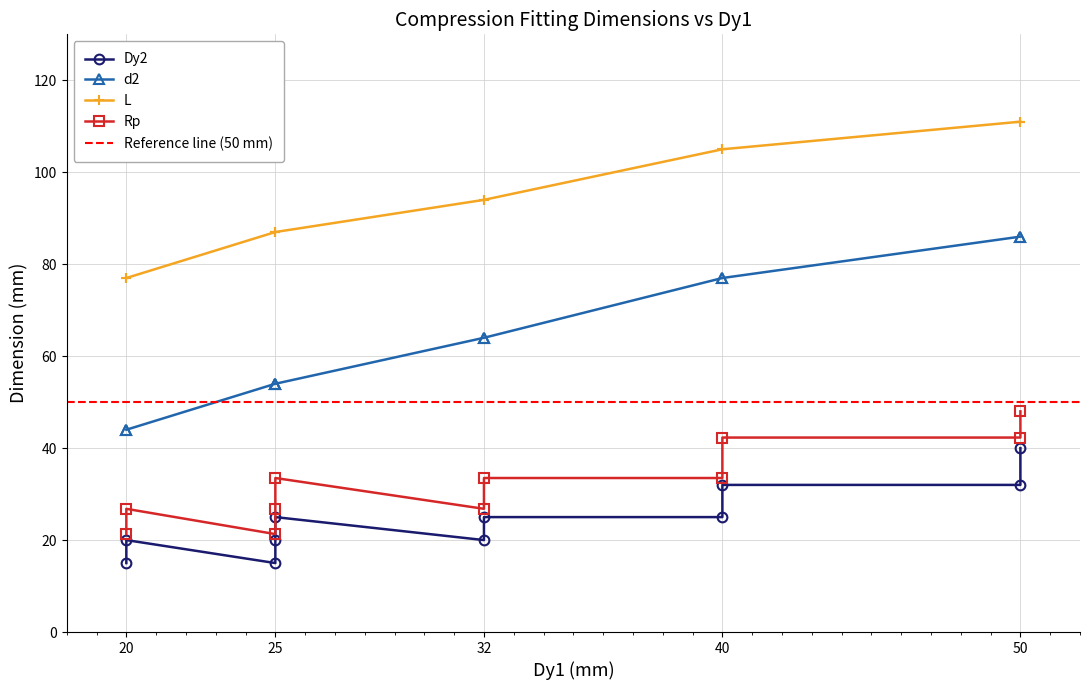

How many Dy2##LENGTH##MILLIMETERS values are between 20 and 32?

8